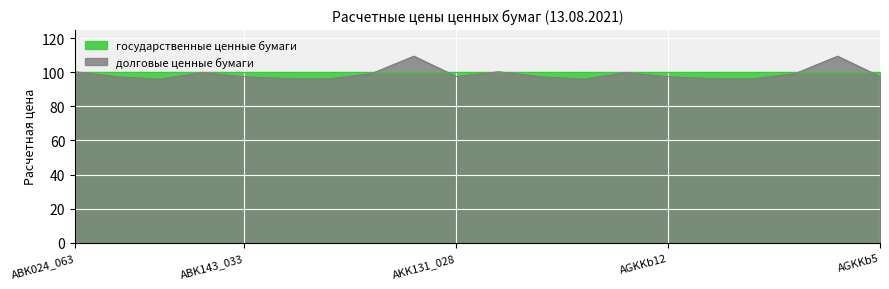

Rank the categories by value from lowest to highest.

ABK131_021, AKK143_061, AKK024_061, AGKKb15, AKK022_080, AGKKb14, ABK143_033, AGKKb12, ABK119_006, AKK143_037, AKK131_028, AGKKb5, AKK024_101, AGKKb16, ABK143_032, AGKKb11, ABK024_063, AKK143_036, AKK119_005, AGKKb4